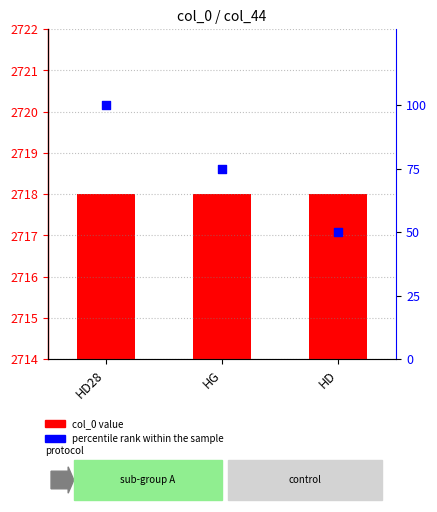

Which series has the largest total across all categories?

col_0 value